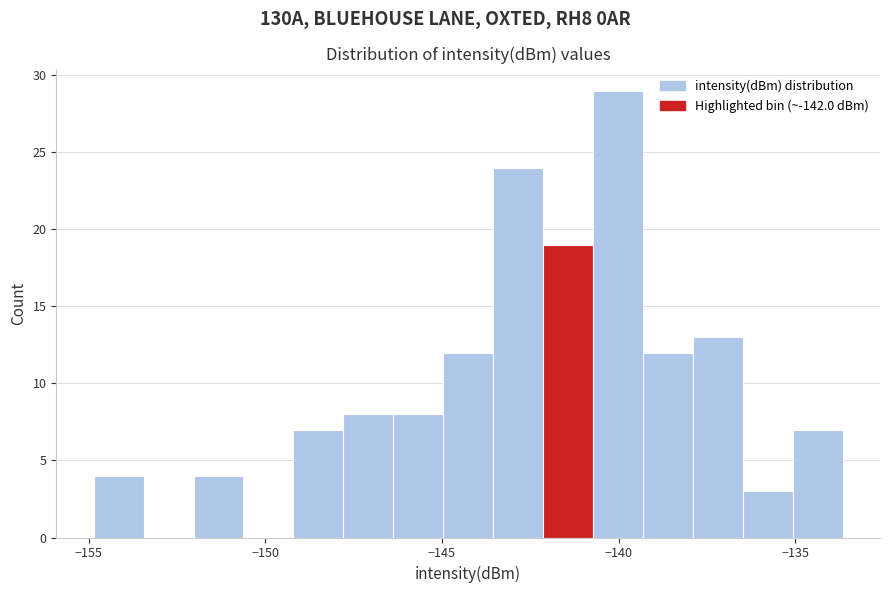

Around what value on the x-axis is the tallest bar? Give the approximate position of its centre, as read against the axis.

-140.0